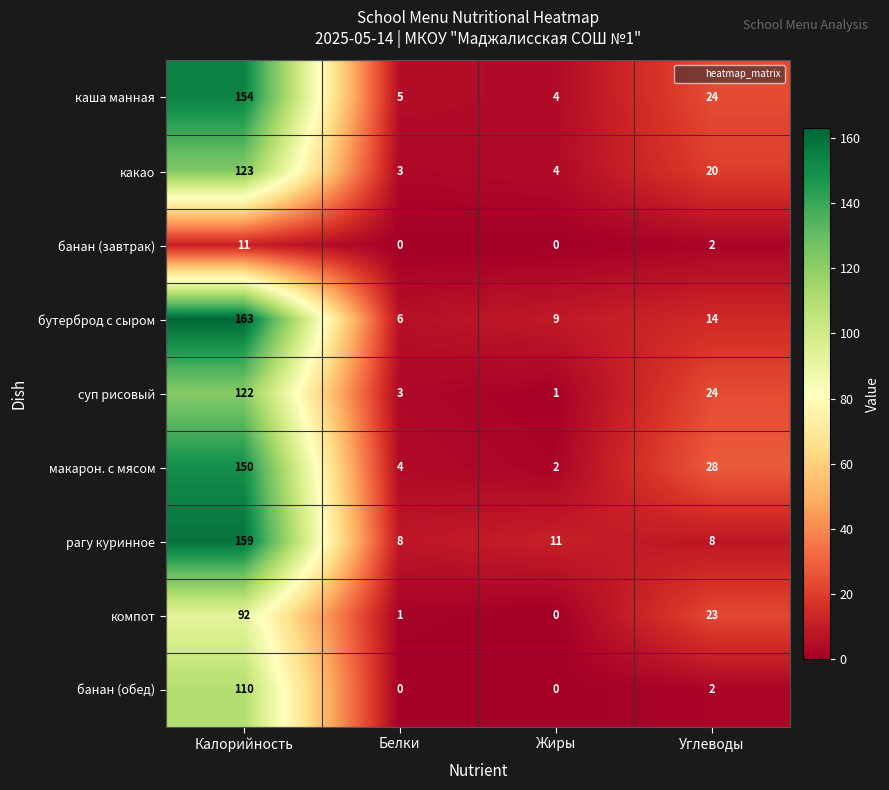

List the series in order of their peak value, highest first.

бутерброд с сыром, рагу куринное, каша манная, макарон. с мясом, какао, суп рисовый, банан (обед), компот, банан (завтрак)